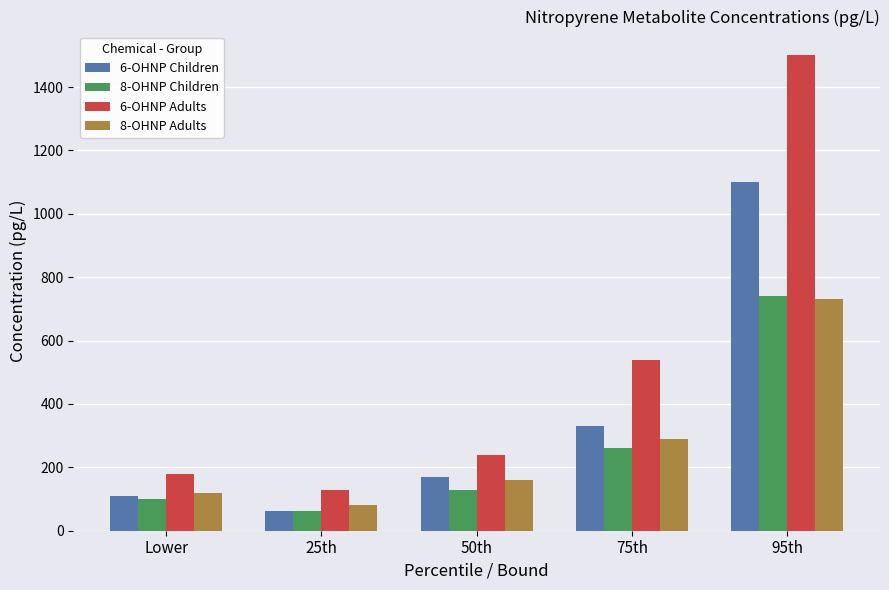

Is the value of 6-OHNP Adults at 95th greater than the value of 8-OHNP Adults at 95th?

Yes